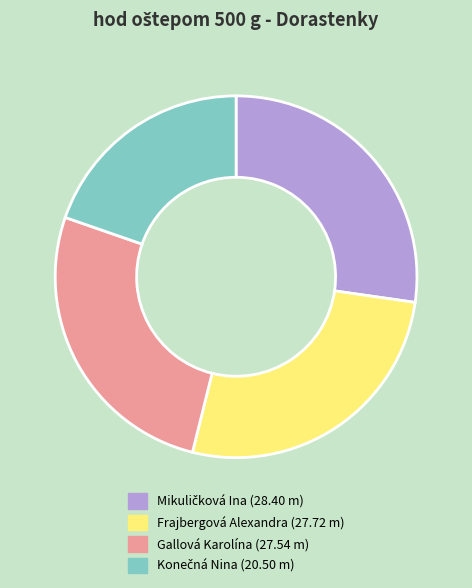

The Gallová Karolína slice represents 38% of the pie. True or false?

False